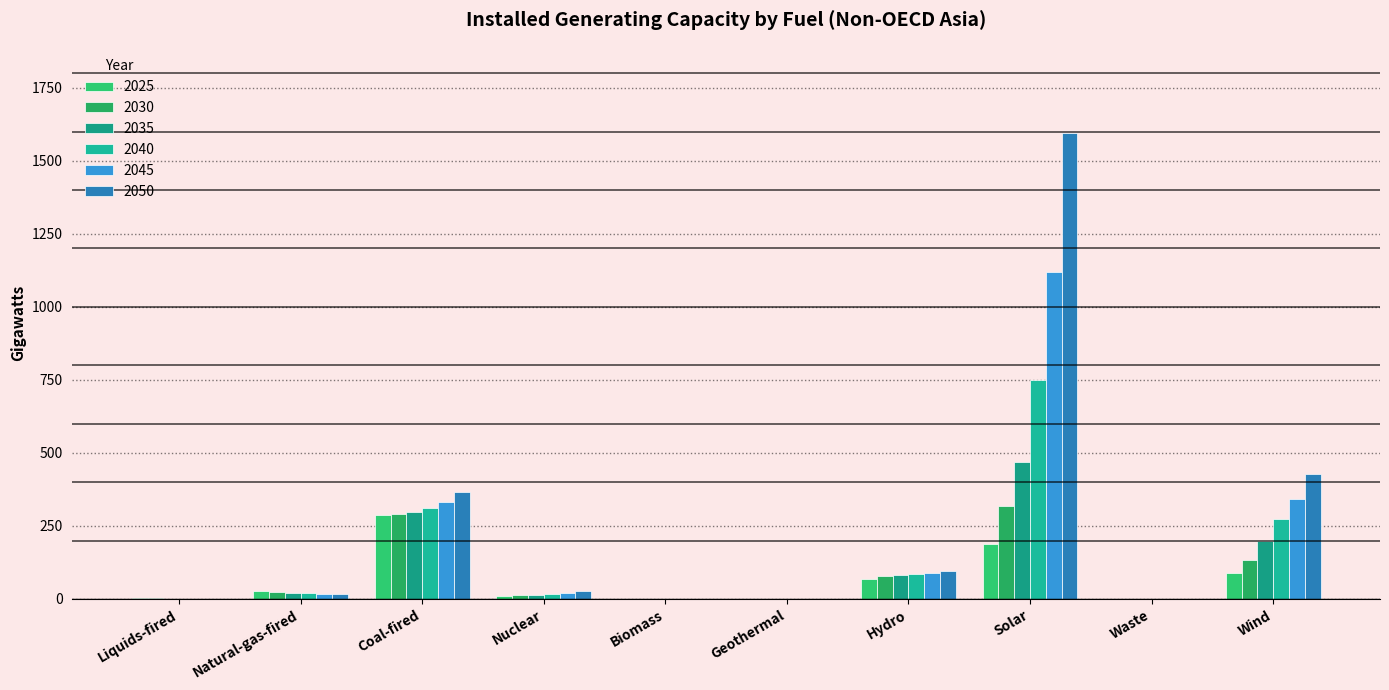

Reading left to right, extract all data points from this chart.

2025: Liquids-fired=3.2	Natural-gas-fired=27.4	Coal-fired=288.6	Nuclear=9.0	Biomass=1.2	Geothermal=0.0	Hydro=68.2	Solar=188.8	Waste=0.1	Wind=88.8
2030: Liquids-fired=2.3	Natural-gas-fired=25.0	Coal-fired=290.2	Nuclear=12.0	Biomass=1.2	Geothermal=0.0	Hydro=78.4	Solar=317.0	Waste=0.1	Wind=132.4
2035: Liquids-fired=1.2	Natural-gas-fired=21.9	Coal-fired=297.7	Nuclear=13.2	Biomass=1.2	Geothermal=0.0	Hydro=83.3	Solar=469.8	Waste=0.1	Wind=197.8
2040: Liquids-fired=1.1	Natural-gas-fired=19.5	Coal-fired=312.4	Nuclear=18.4	Biomass=1.2	Geothermal=0.0	Hydro=86.9	Solar=750.6	Waste=0.1	Wind=273.5
2045: Liquids-fired=1.1	Natural-gas-fired=17.7	Coal-fired=332.2	Nuclear=22.0	Biomass=1.2	Geothermal=0.0	Hydro=89.1	Solar=1120.1	Waste=0.1	Wind=343.7
2050: Liquids-fired=1.1	Natural-gas-fired=17.7	Coal-fired=365.4	Nuclear=26.0	Biomass=1.2	Geothermal=0.0	Hydro=94.1	Solar=1595.9	Waste=0.1	Wind=426.9